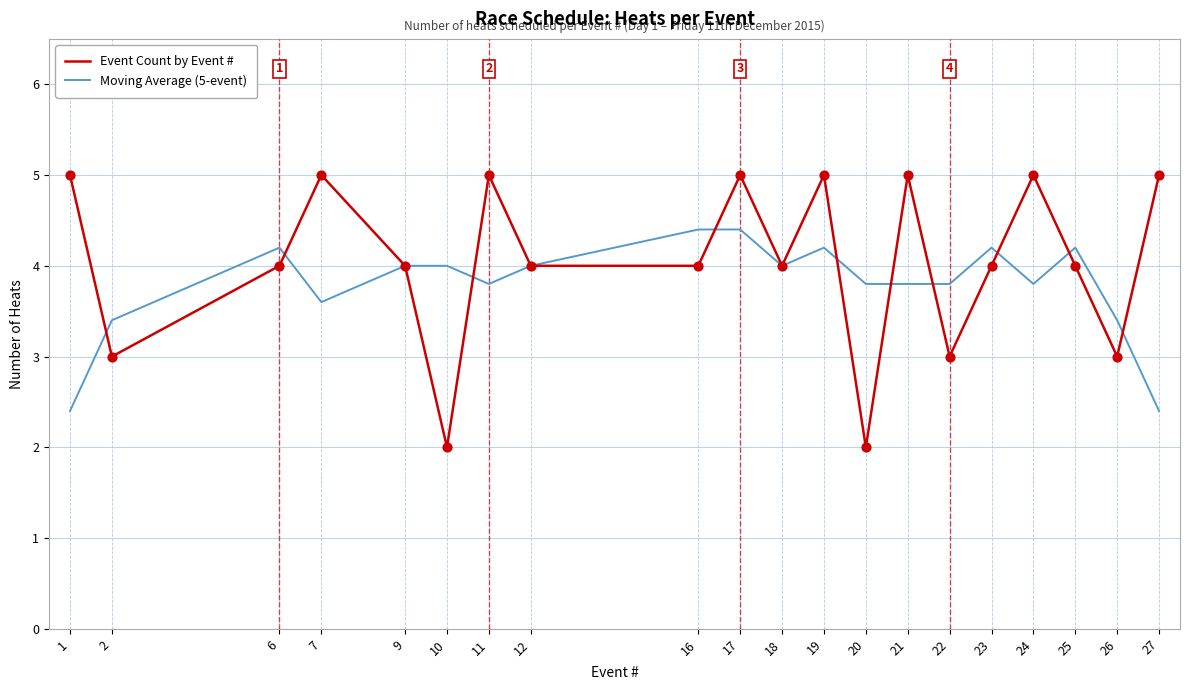

Which series has the widest spread of values?

Event Count by Event #